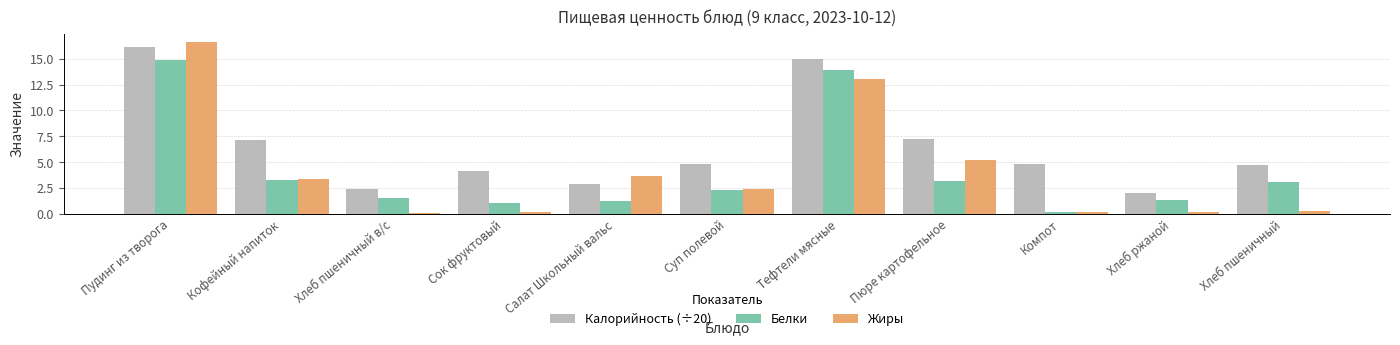

Which series has the largest total across all categories?

Калорийность (÷20)